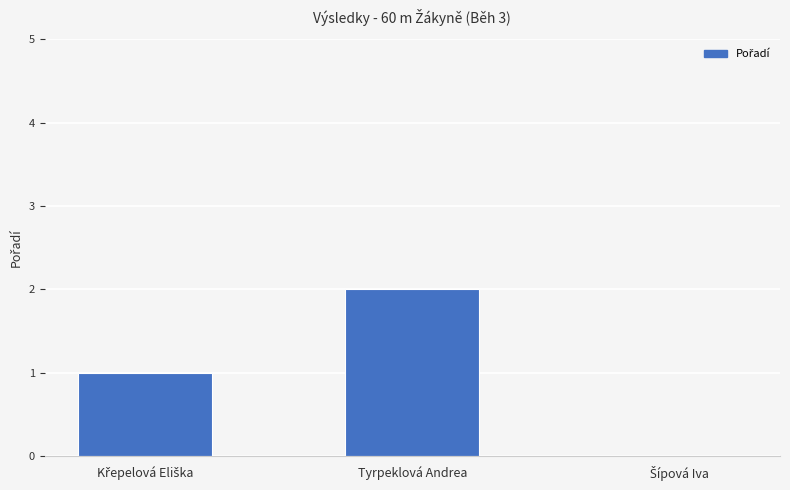

True or false: the data shows 2 at Tyrpeklová Andrea.

True